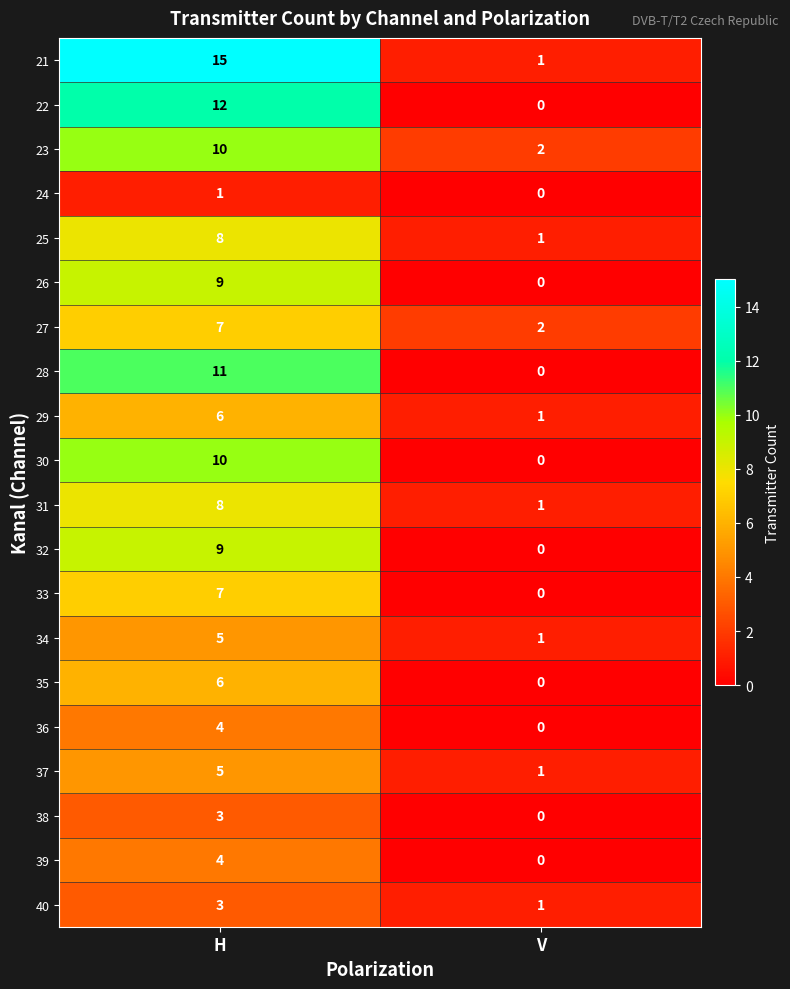

What is the average value of the 33 series?

4